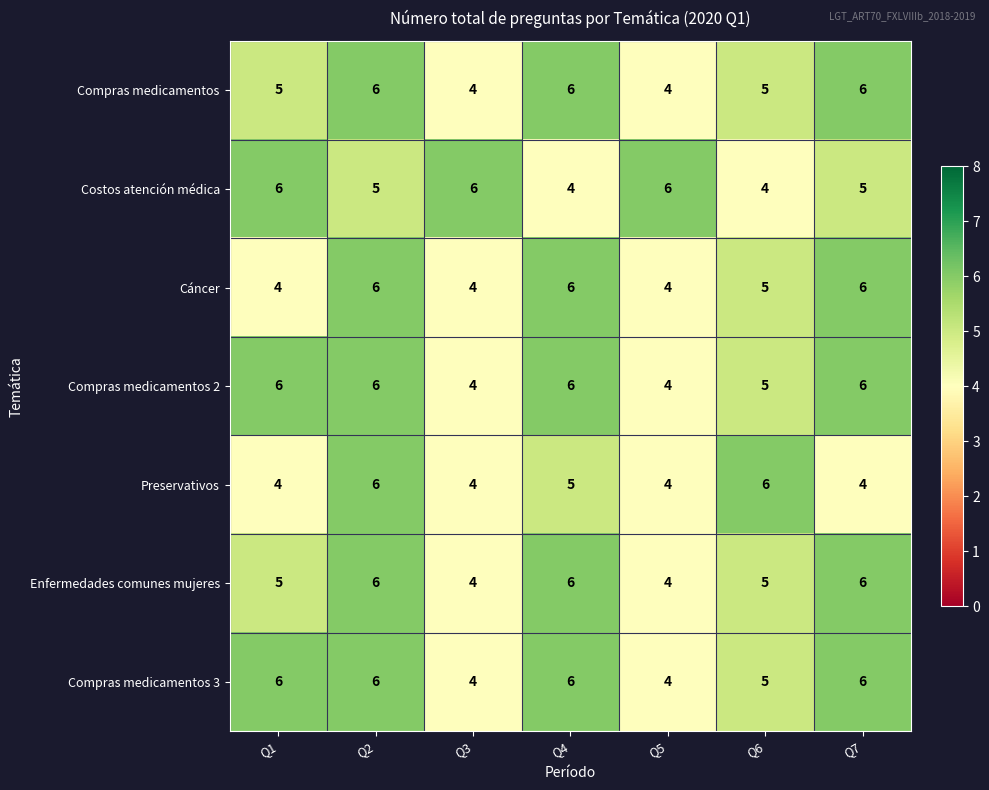

How many series are shown in this chart?

7